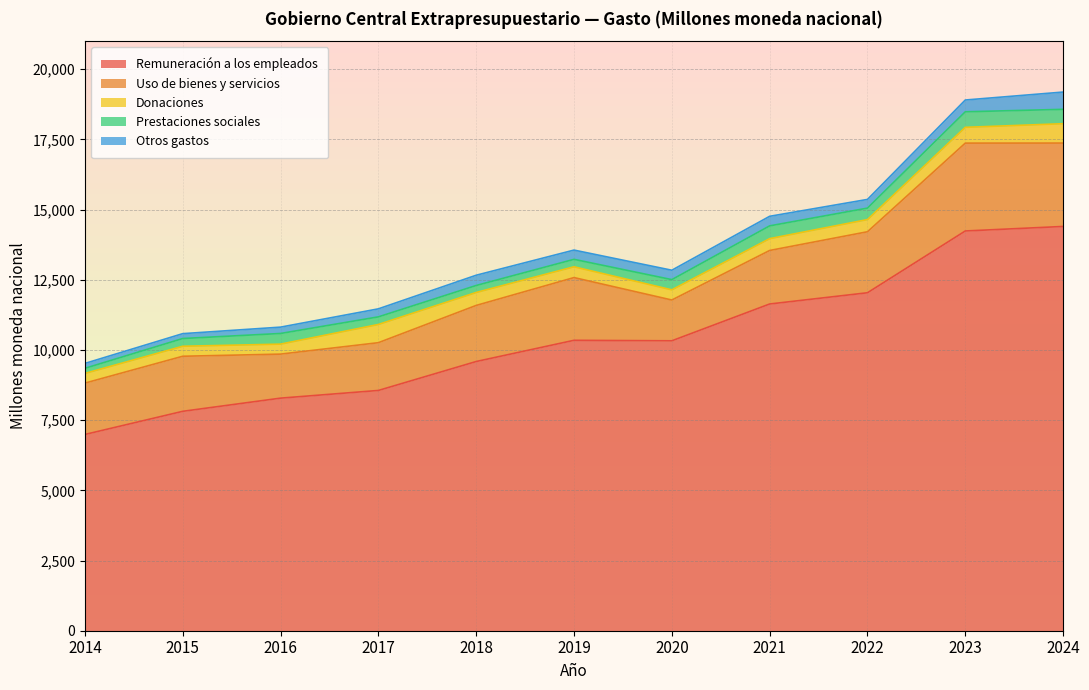

What is the sum of the Prestaciones sociales values at 2017 and 2016?

650.8